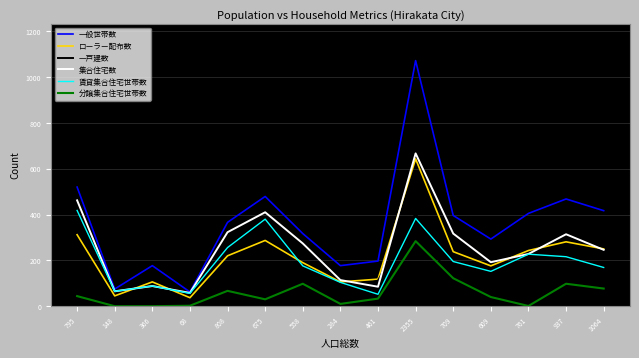

What is the spread (max minus min) of values at 795?

476